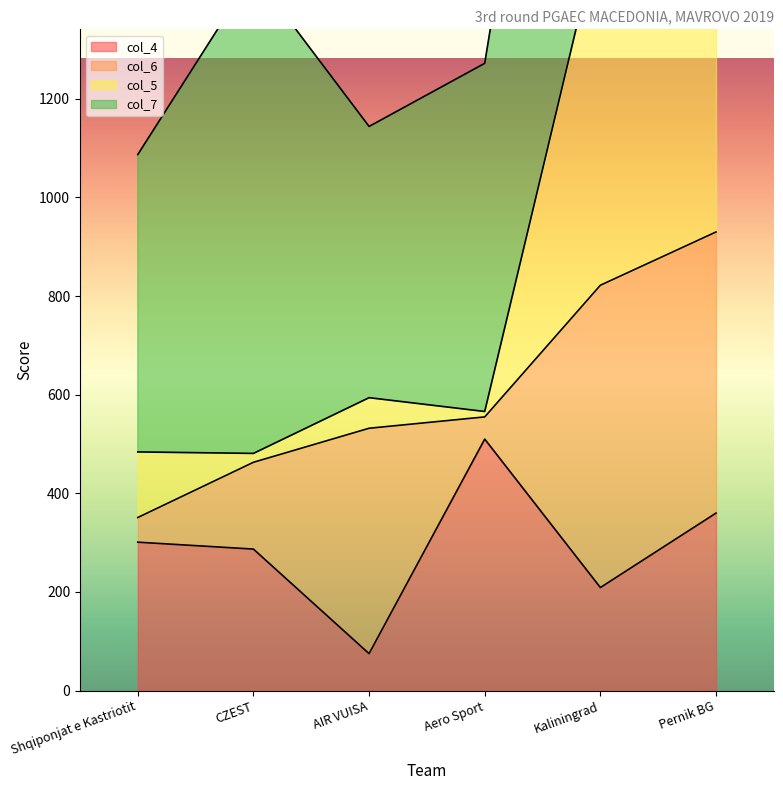

What is the difference between the highest and lowest values at Pernik BG?

1502